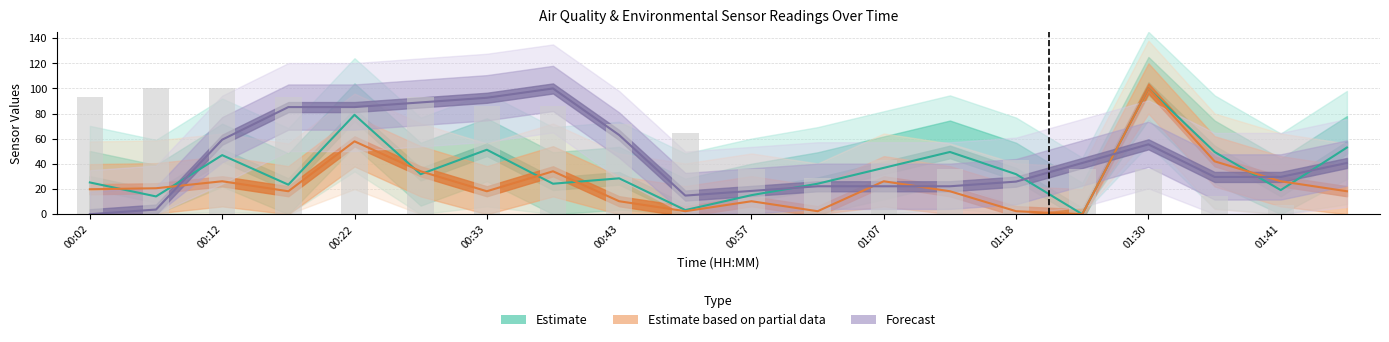

The value of SDS_P2 at 00:17 is 27.3. True or false?

False